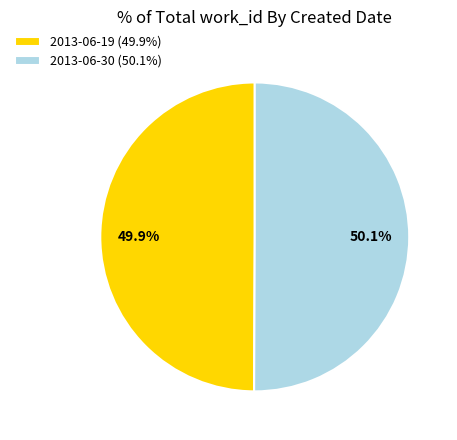

Approximately how many times larger is the value at 2013-06-30 (50.1%) compared to 2013-06-19 (49.9%)?

1.0